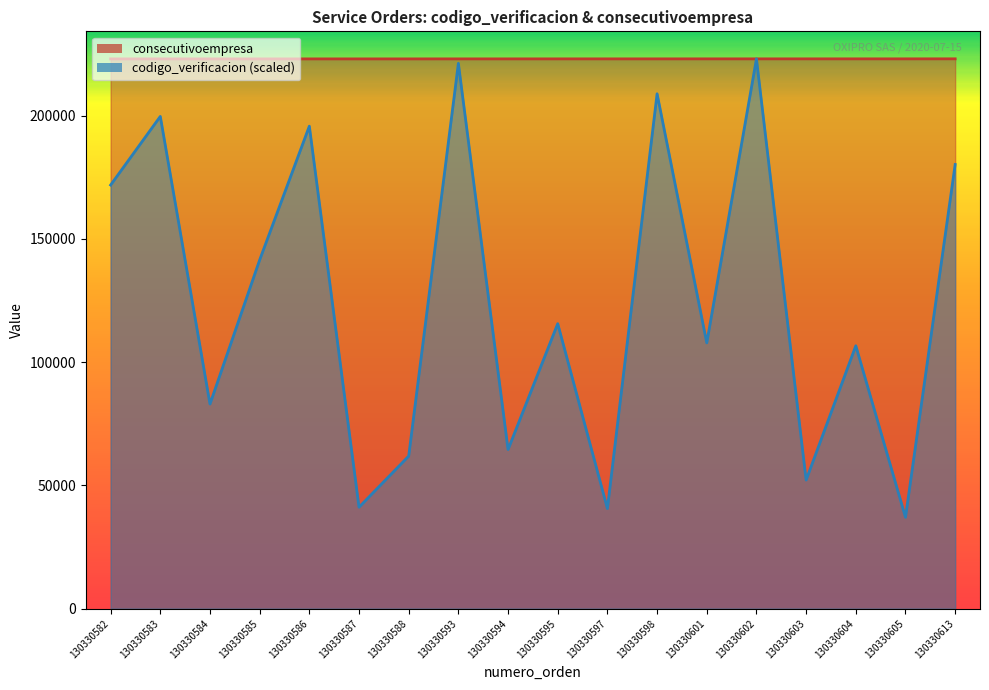

What is the difference between the maximum and minimum values in the codigo_verificacion series?

185994.8